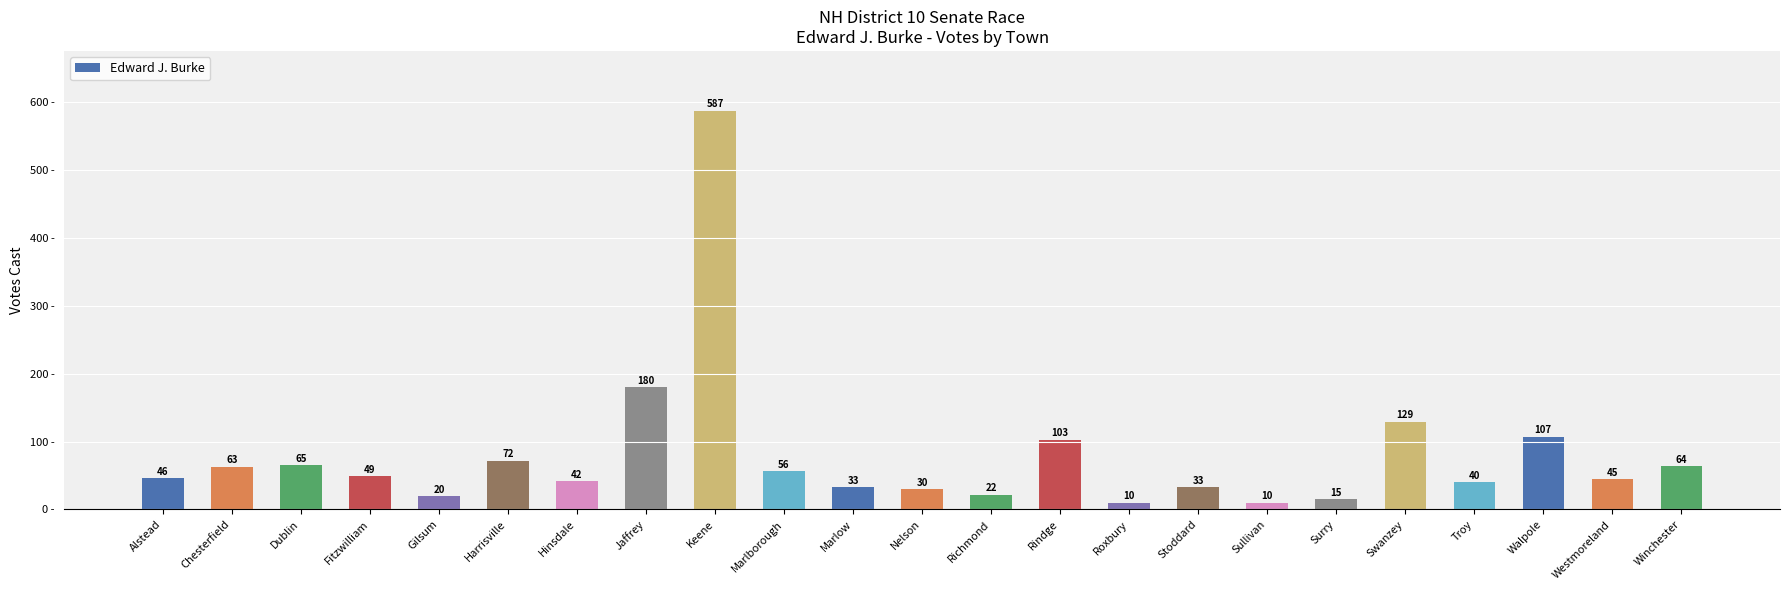

Reading left to right, extract all data points from this chart.

Alstead=46	Chesterfield=63	Dublin=65	Fitzwilliam=49	Gilsum=20	Harrisville=72	Hinsdale=42	Jaffrey=180	Keene=587	Marlborough=56	Marlow=33	Nelson=30	Richmond=22	Rindge=103	Roxbury=10	Stoddard=33	Sullivan=10	Surry=15	Swanzey=129	Troy=40	Walpole=107	Westmoreland=45	Winchester=64